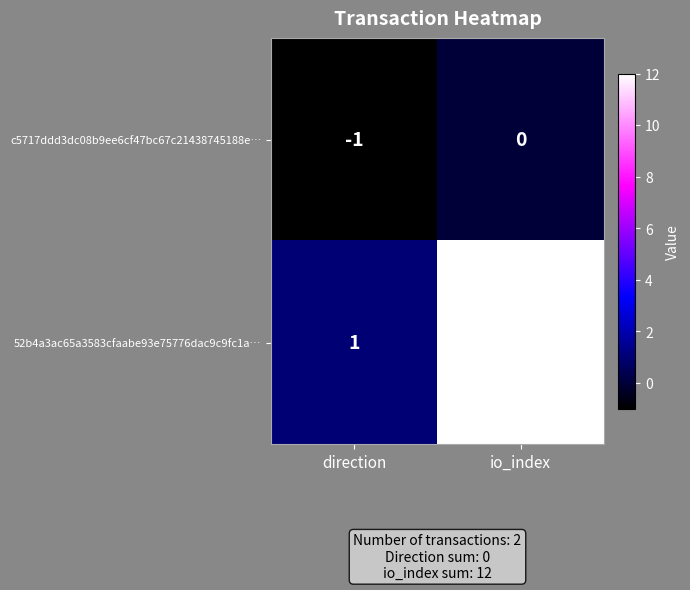

Rank the series by their maximum value, from lowest to highest.

c5717ddd3dc08b9ee6cf47bc67c21438745188e…, 52b4a3ac65a3583cfaabe93e75776dac9c9fc1a…